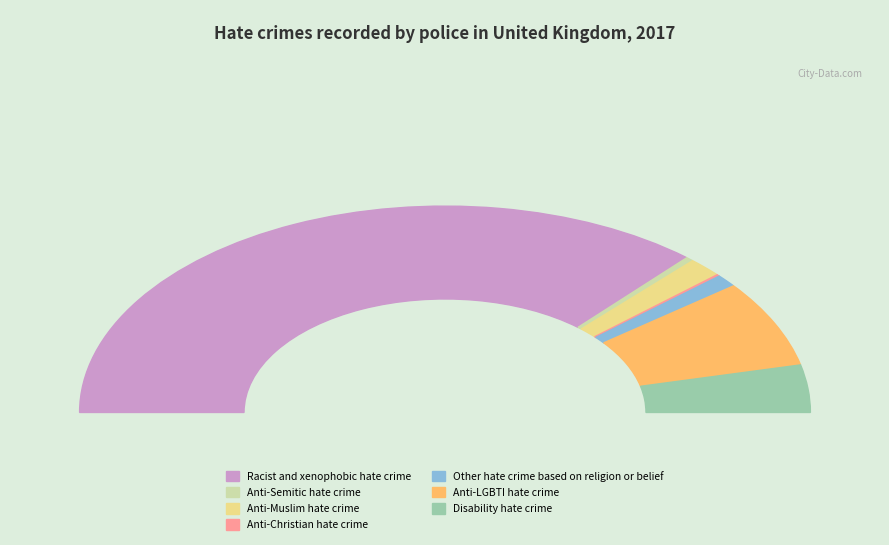

What is the ratio of the value at Anti-Semitic hate crime to the value at Anti-Muslim hate crime?

0.2